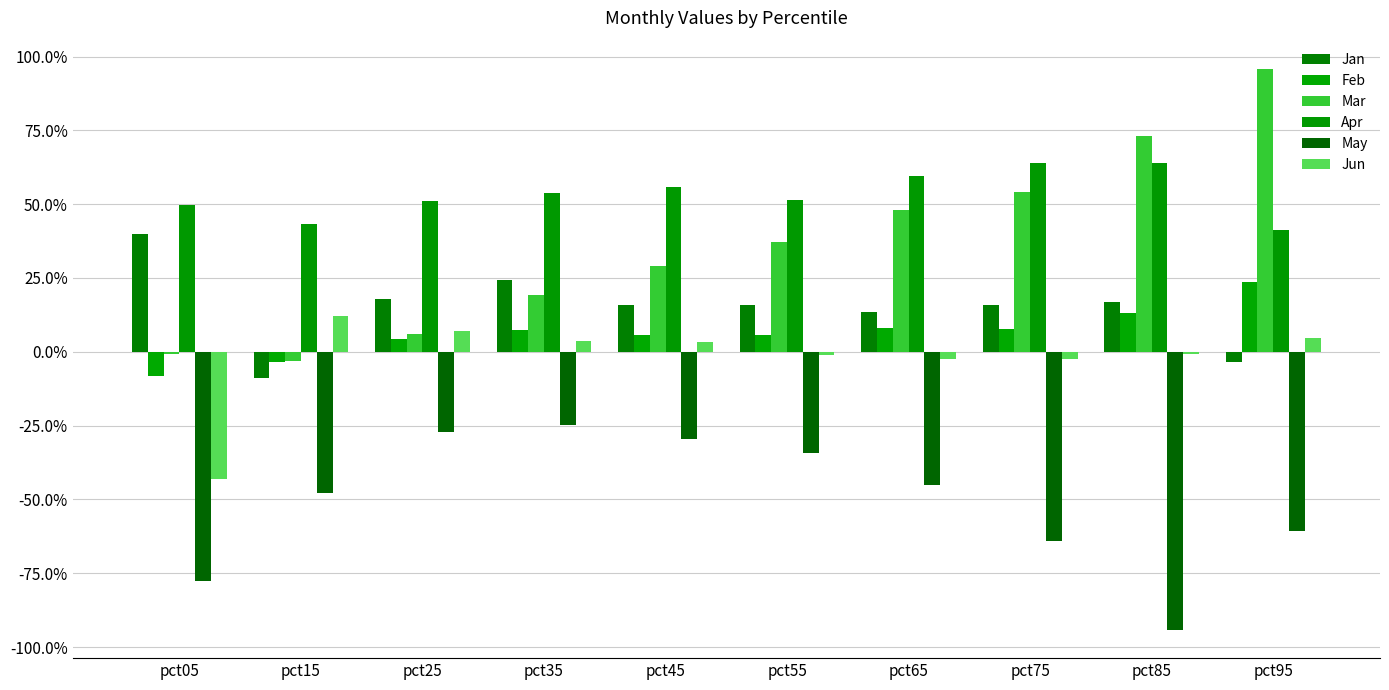

The Jun series shows 0.1 at pct35. True or false?

False